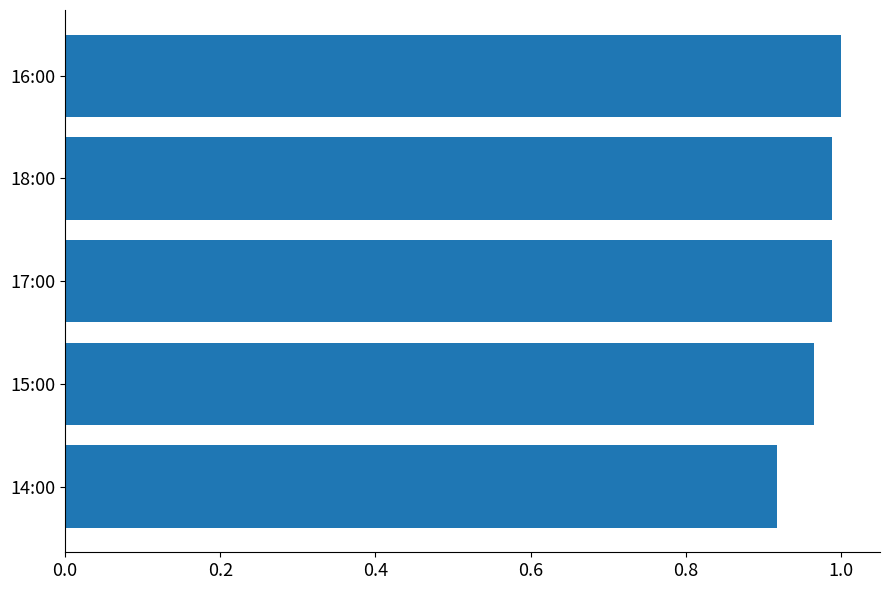

The value at 15:00 is 0.6. True or false?

False